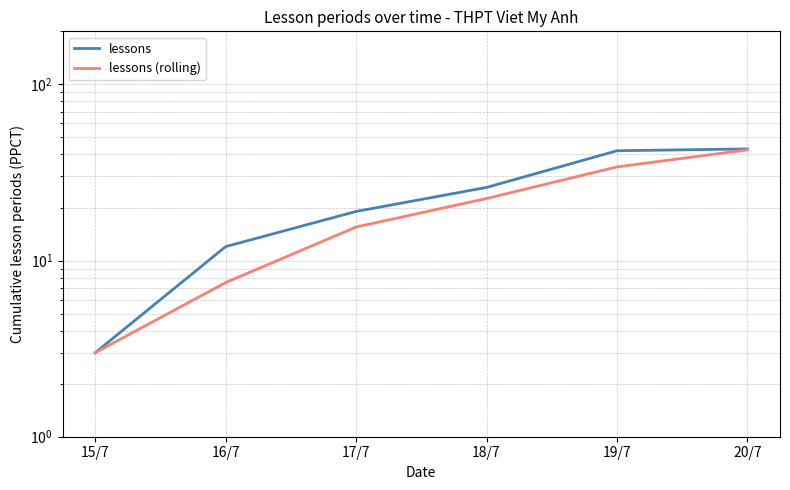

What is the total value across all series at 15/7?

6.0